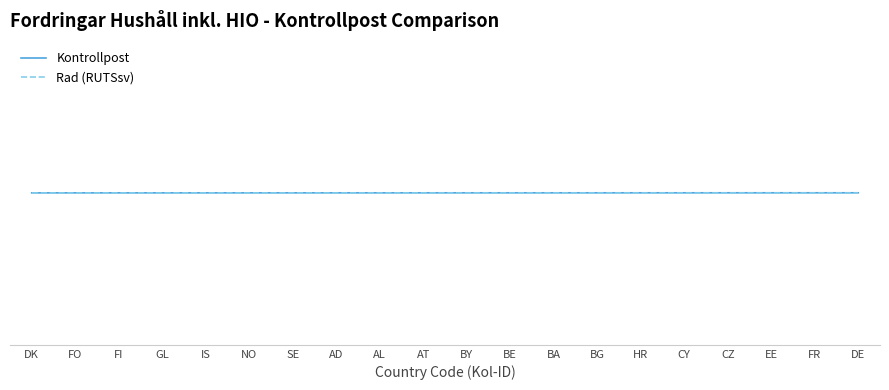

What is the average value of the Kontrollpost series?

1.0